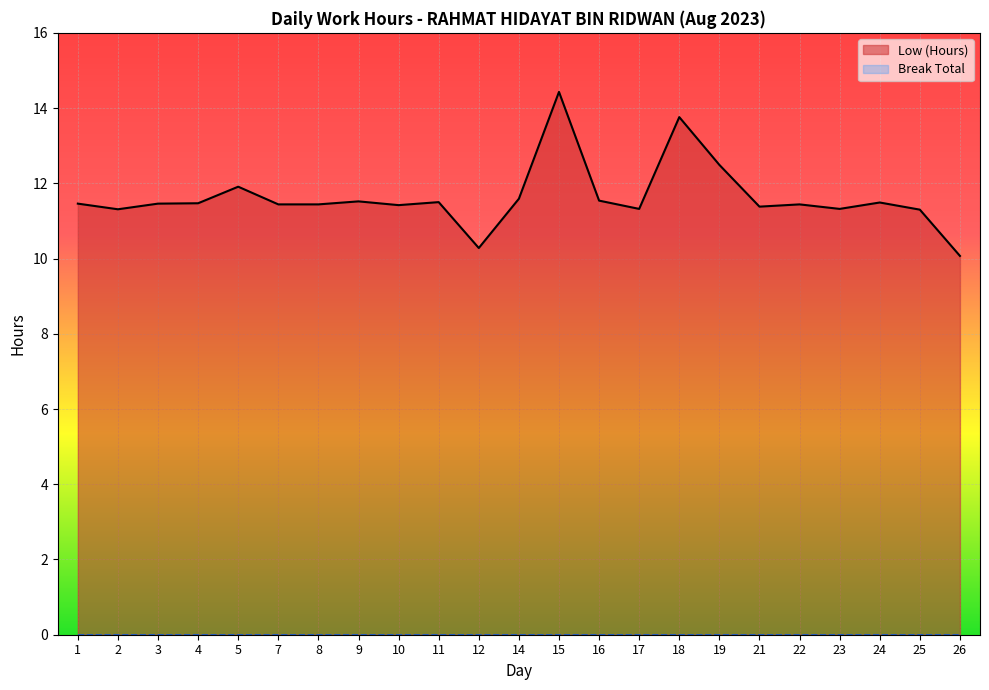

Read the Low (Hours) value at 18.

13.8